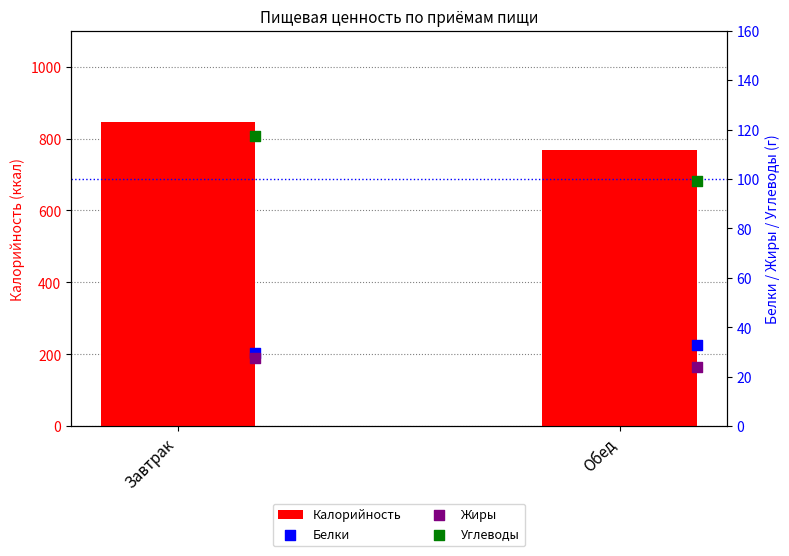

Which series has the largest Y range (max minus min)?

Калорийность